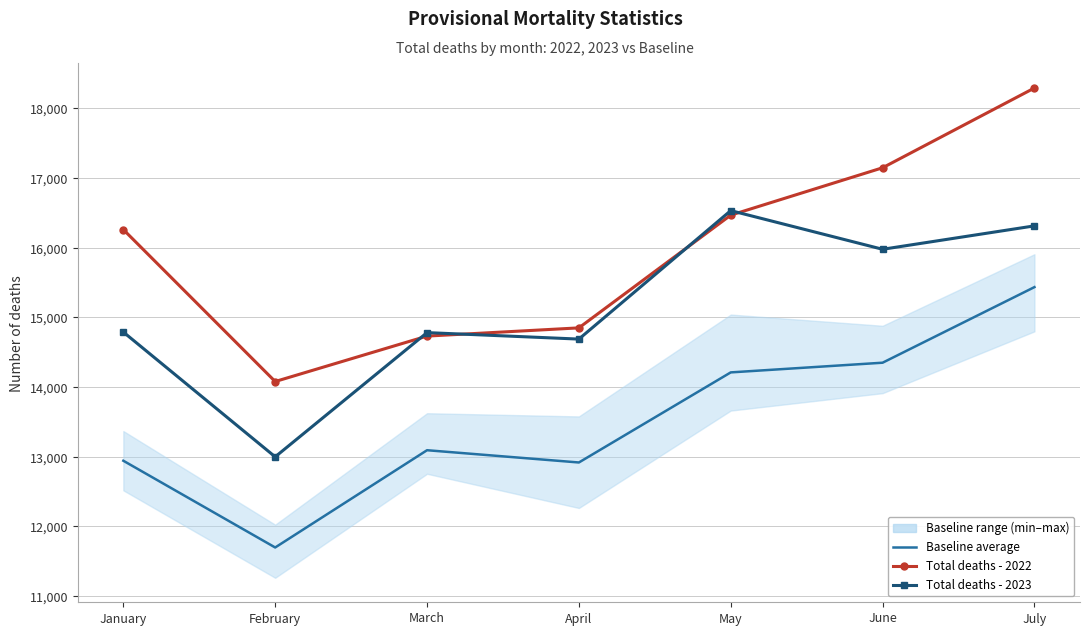

What is the total value across all series at March?

42605